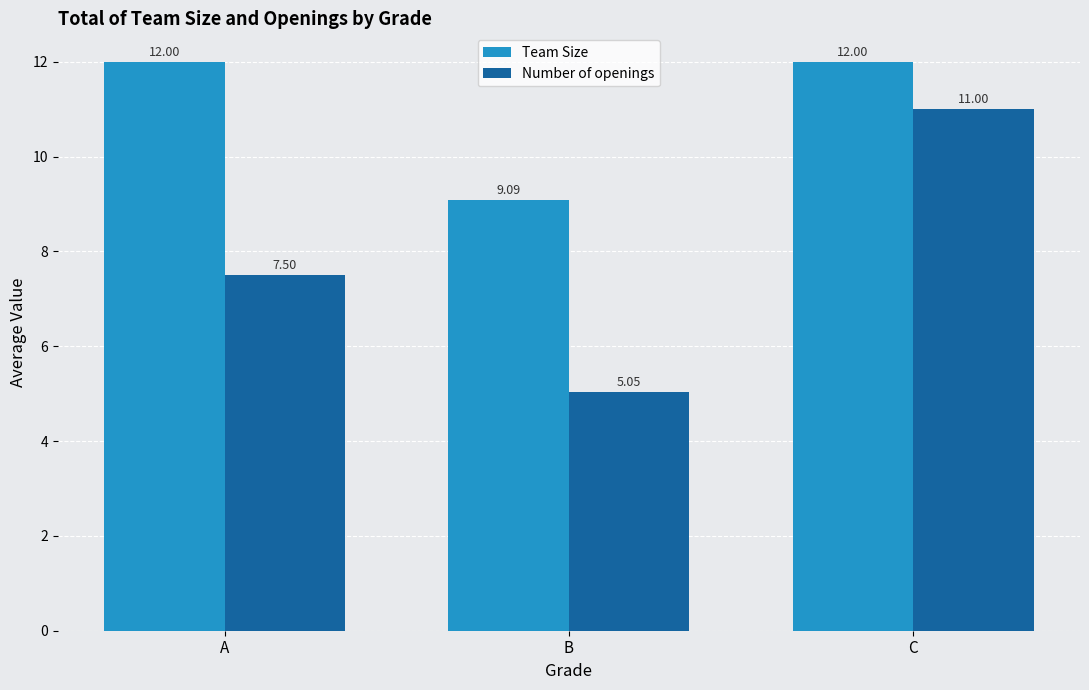

What is the total value across all series at C?

23.0